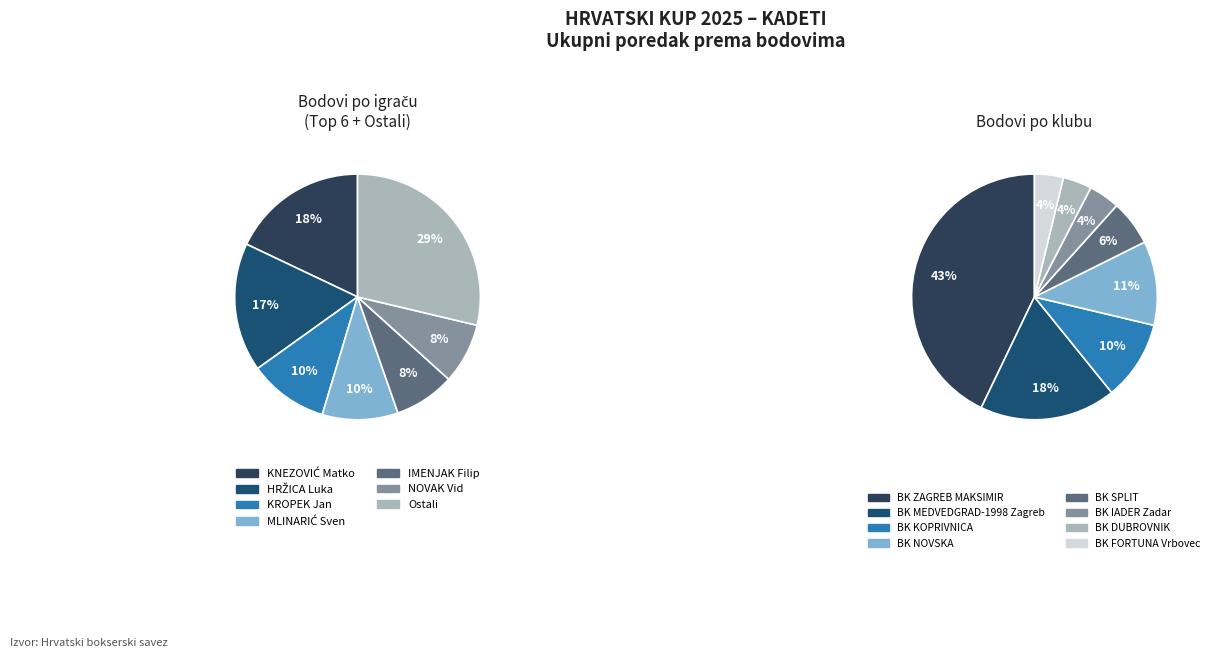

Does KNEZOVIĆ Matko account for over 50% of the chart?

No